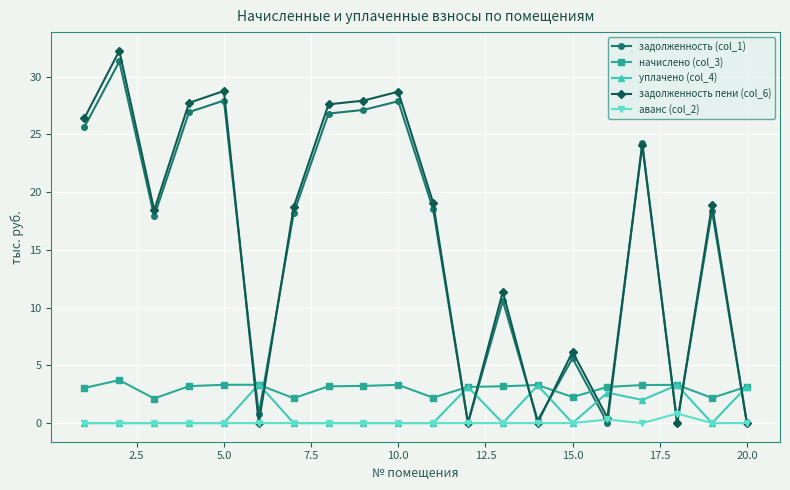

Which series has the largest range (max minus min)?

задолженность пени (col_6)